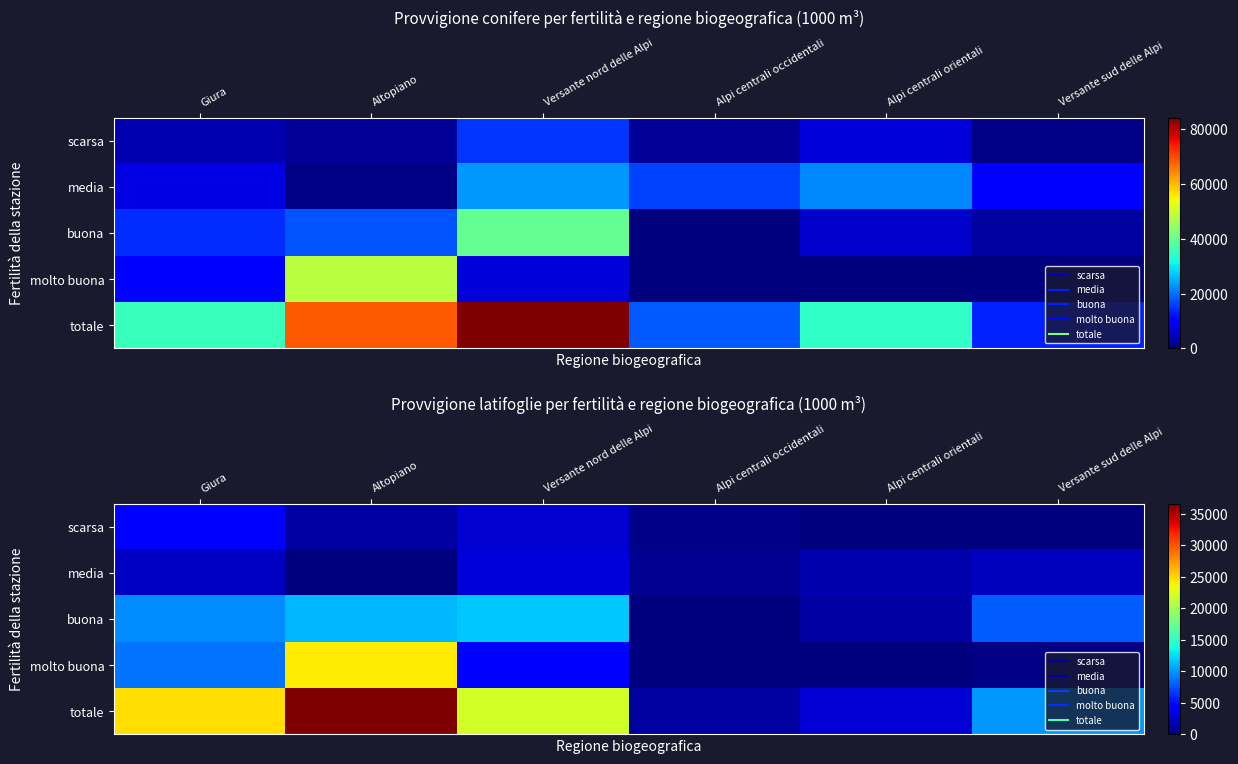

True or false: buona has a value of 11863 at Versante nord delle Alpi.

True